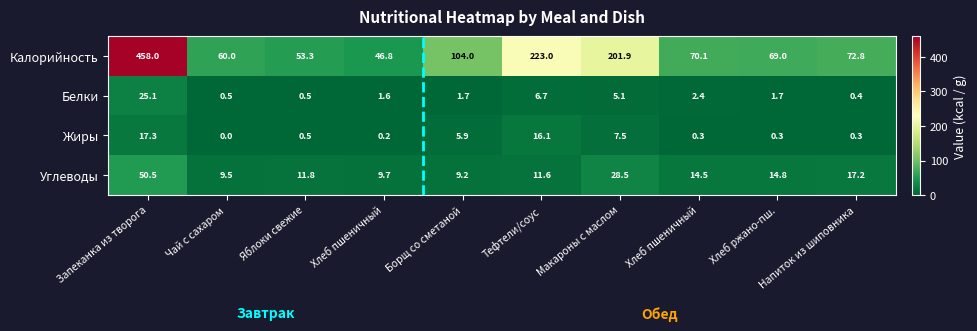

Which has a higher value, Запеканка из творога or Хлеб ржано-пш.?

Запеканка из творога